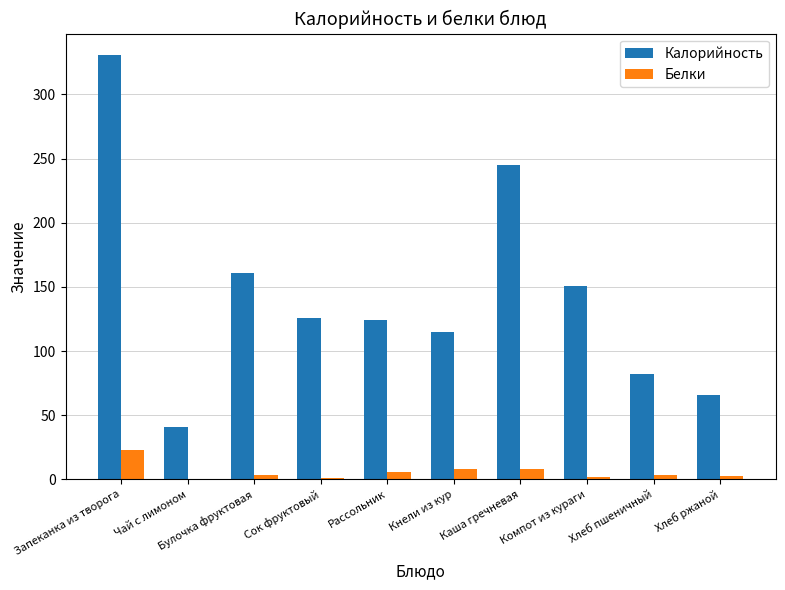

At which category does the chart reach its peak across all series?

Запеканка из творога